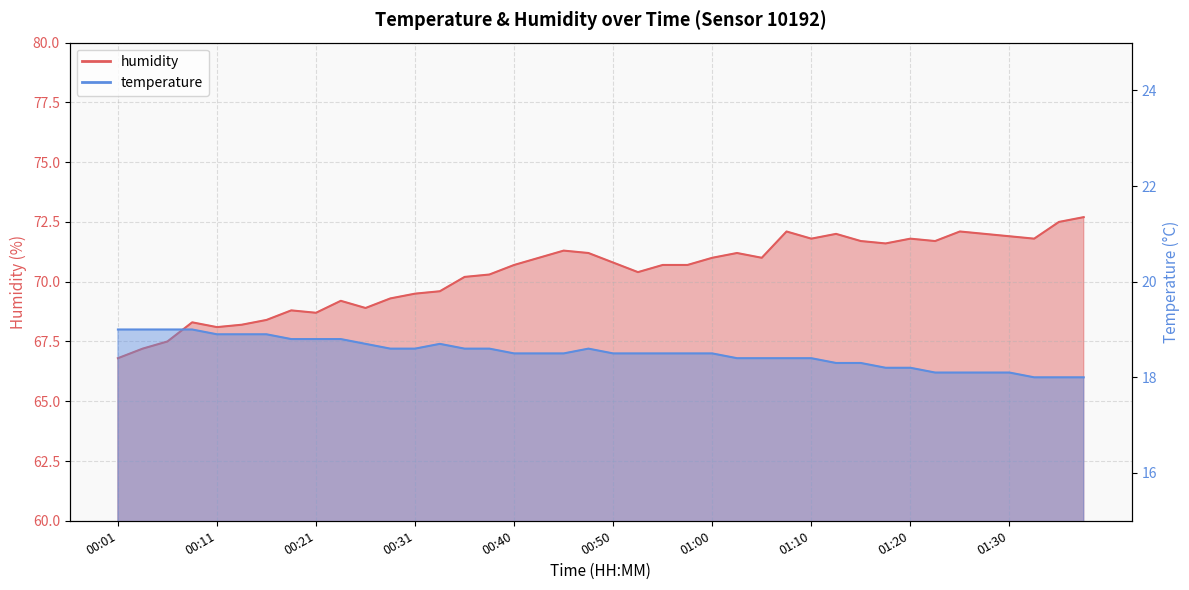

What is the label of the 3rd point from the right?

01:32